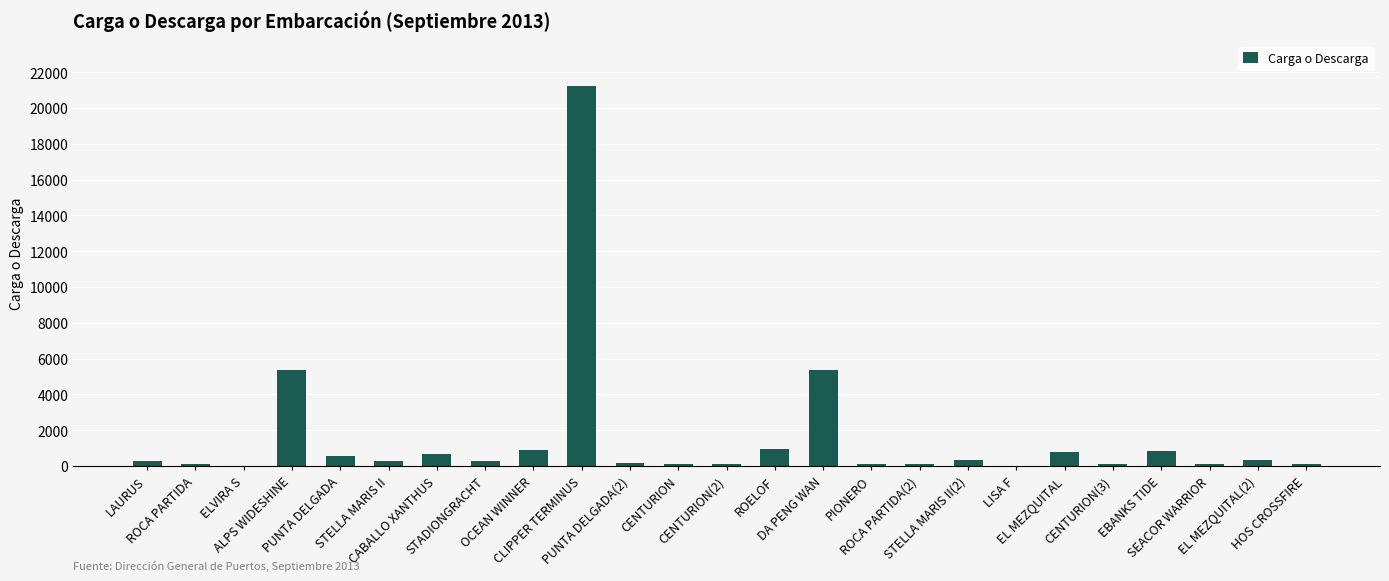

What is the greatest value displayed?

21214.0